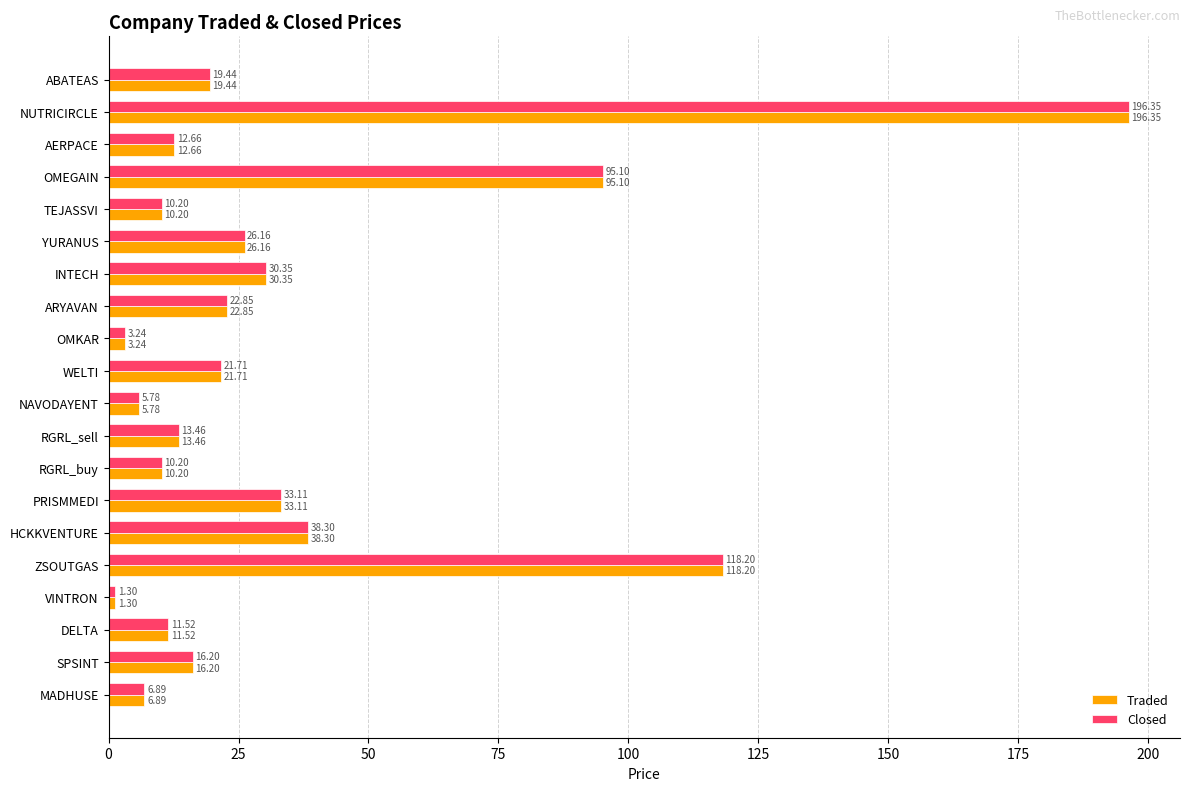

Where is Traded nearest to the value 98?

OMEGAIN